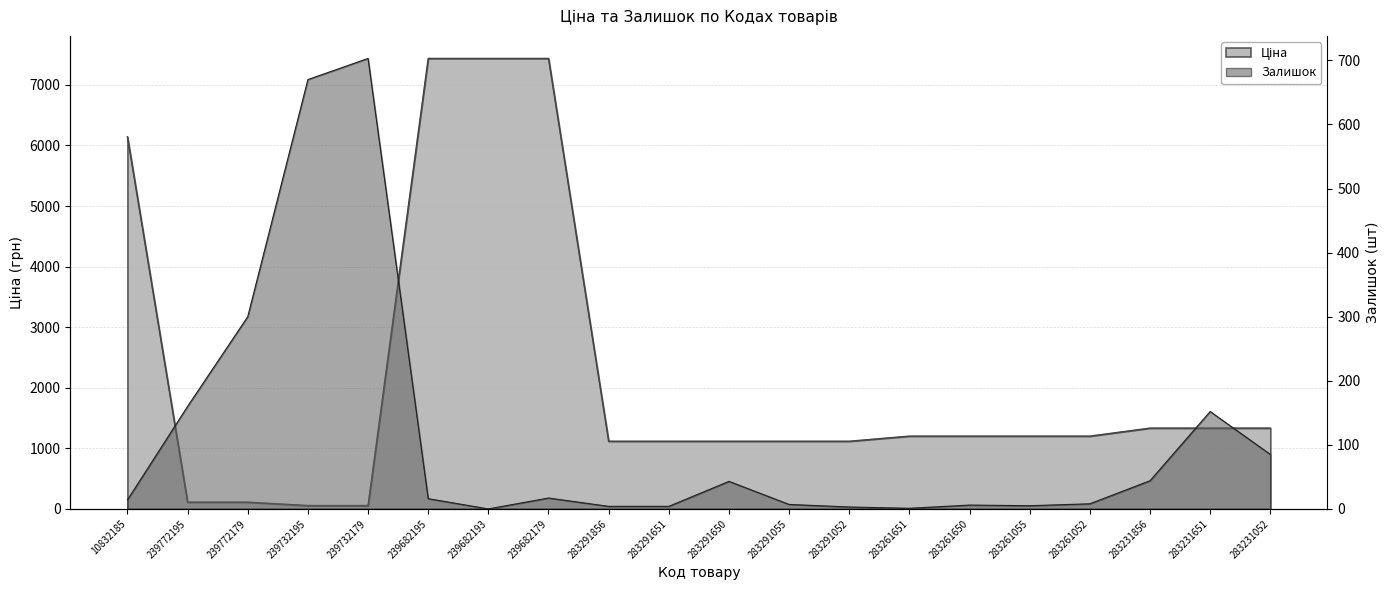

Count the number of categories in the chart.

20